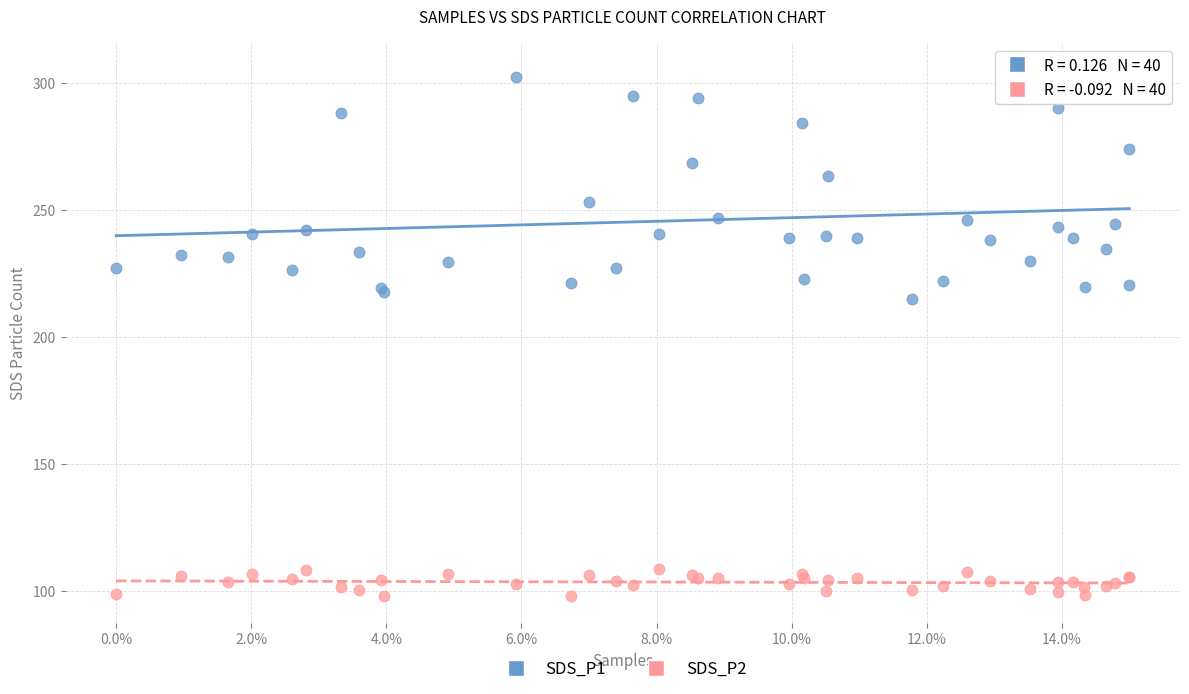

What are all the series names shown in the legend?

SDS_P1, SDS_P2